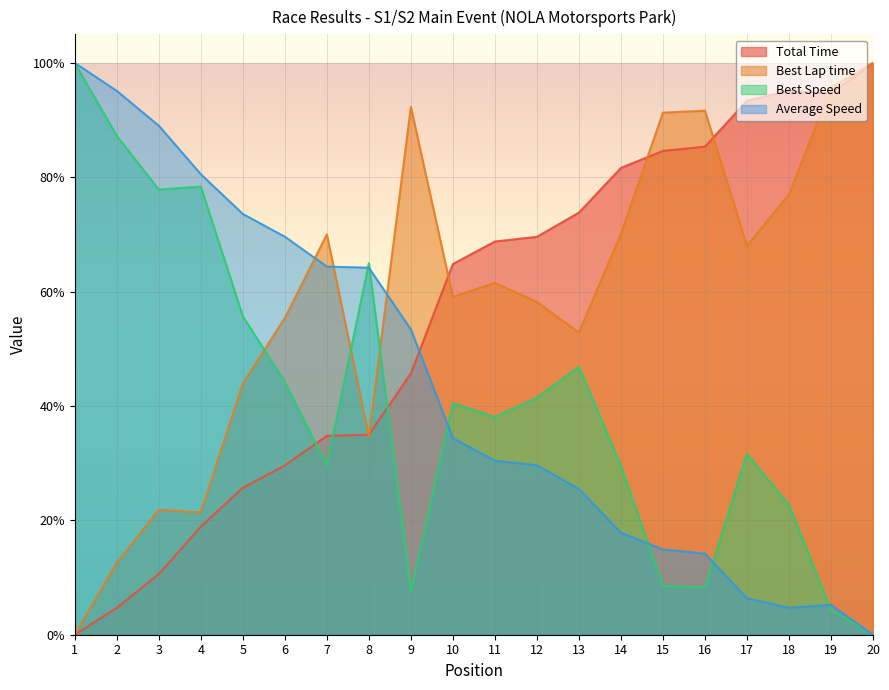

True or false: Average Speed and Total Time intersect in this chart.

True